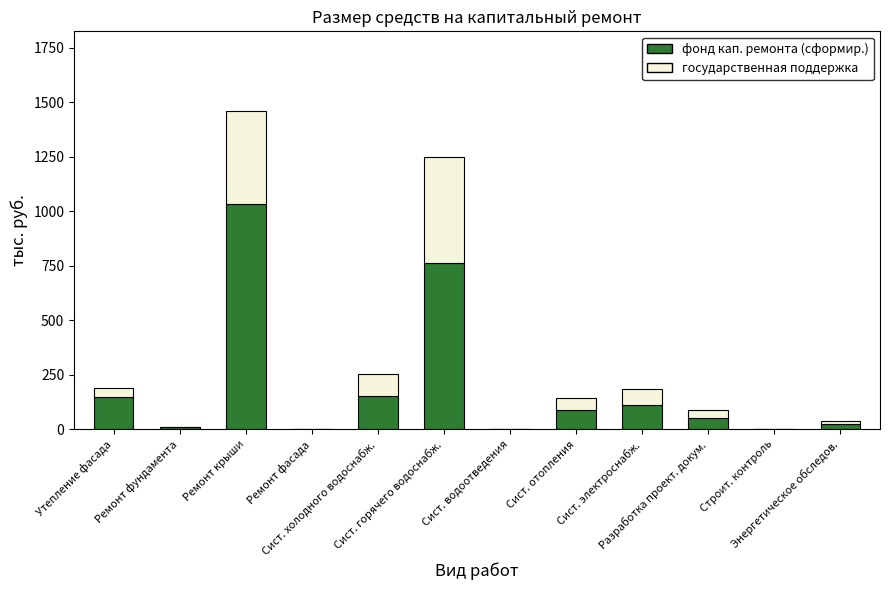

Read the государственная поддержка value at Ремонт крыши.

426.6